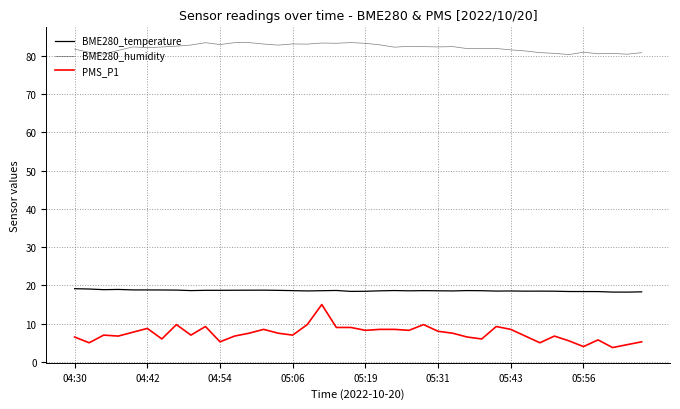

Reading right to left, what are all the values shown in this chart?

BME280_temperature: 18.3	18.2	18.2	18.4	18.4	18.4	18.5	18.5	18.5	18.5	18.5	18.6	18.6	18.6	18.6	18.6	18.6	18.6	18.6	18.5	18.4	18.7	18.6	18.6	18.6	18.7	18.8	18.7	18.7	18.7	18.7	18.6	18.8	18.8	18.8	18.8	18.9	18.9	19.1	19.1
BME280_humidity: 80.8	80.4	80.7	80.5	81.0	80.3	80.7	80.8	81.3	81.6	81.9	82.0	81.9	82.4	82.3	82.4	82.5	82.3	82.9	83.3	83.5	83.3	83.3	83.1	83.1	82.8	83.1	83.5	83.5	83.0	83.4	82.8	82.5	82.3	82.1	82.3	81.4	80.4	80.9	81.8
PMS_P1: 5.2	4.5	3.8	5.8	4.0	5.5	6.8	5.0	6.8	8.5	9.2	6.0	6.5	7.5	8.0	9.8	8.2	8.5	8.5	8.2	9.0	9.0	15.0	9.8	7.0	7.5	8.5	7.5	6.8	5.2	9.2	7.0	9.8	6.0	8.8	7.8	6.8	7.0	5.0	6.5